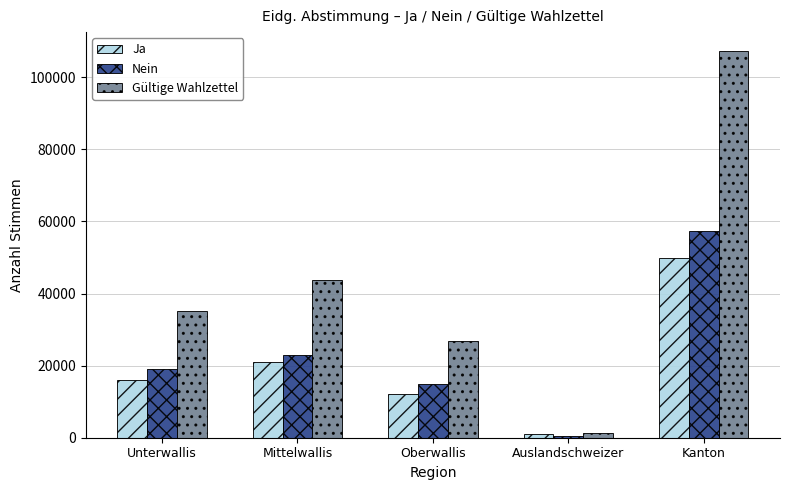

What position from the right is Auslandschweizer?

2